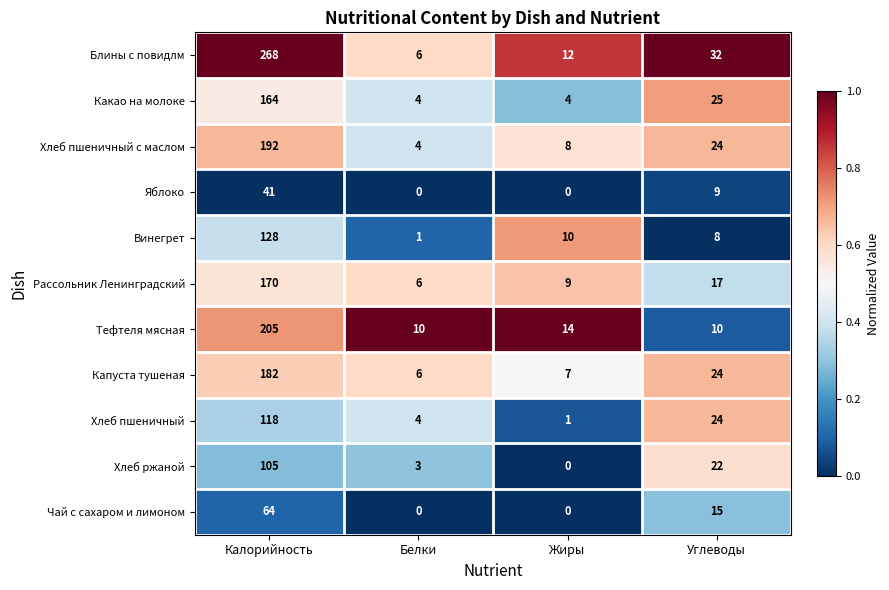

At how many categories does at least one series exceed 0?

4